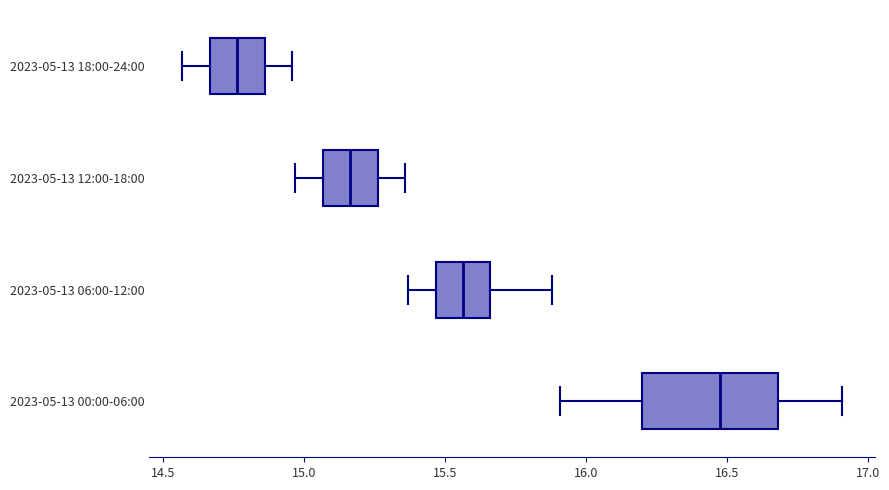

Which box is the widest, from its left edge to its right edge?

2023-05-13 00:00-06:00